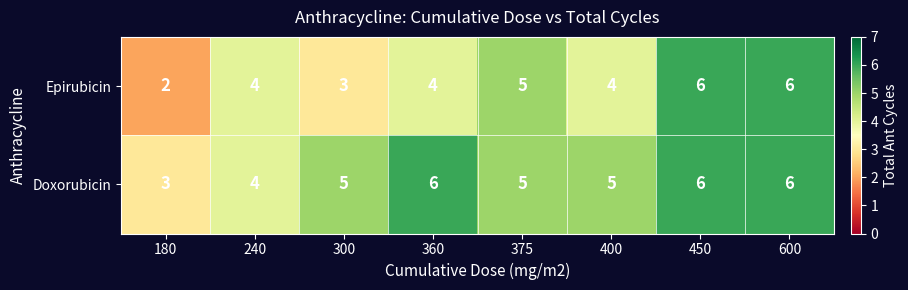

What is the sum of all Doxorubicin values?

40